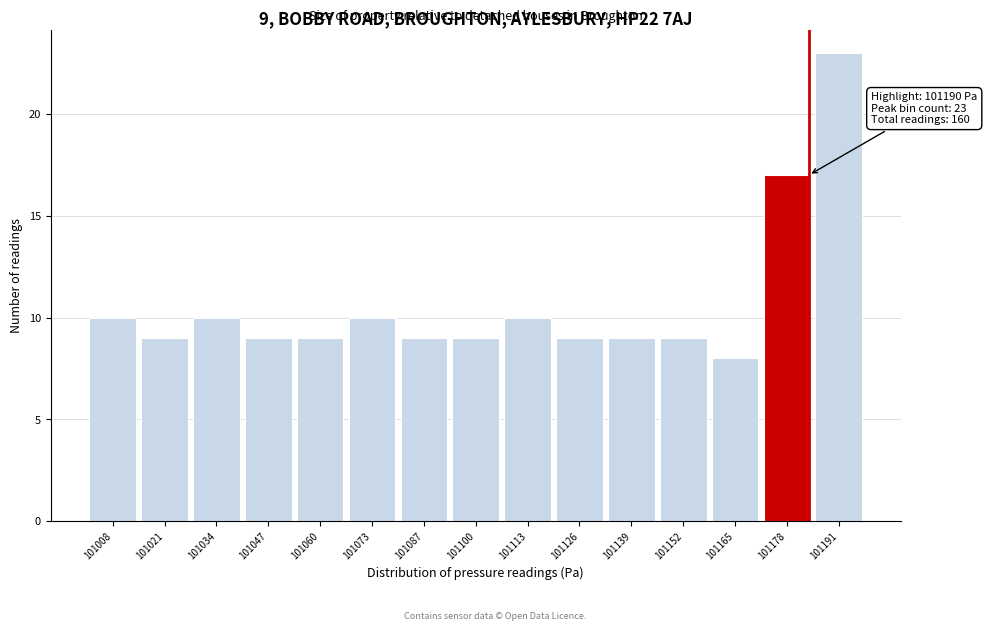

Reading left to right, extract all data points from this chart.

101008=10	101021=9	101034=10	101047=9	101060=9	101073=10	101087=9	101100=9	101113=10	101126=9	101139=9	101152=9	101165=8	101178=17	101191=23